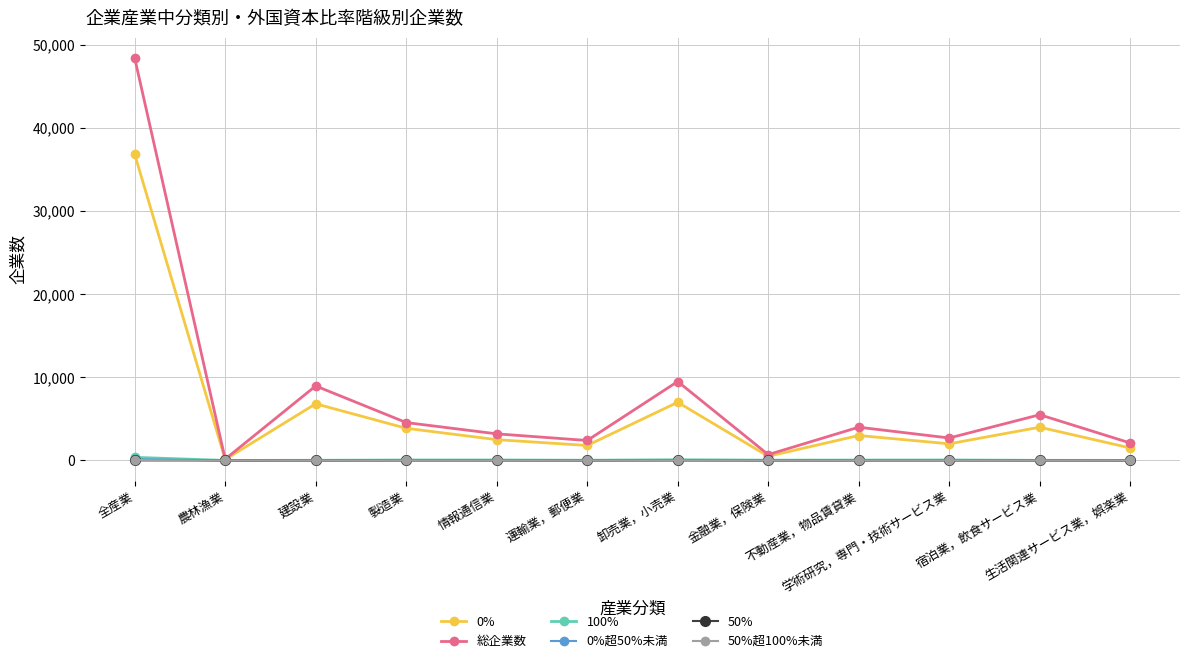

Where is the first local maximum for 総企業数?

建設業